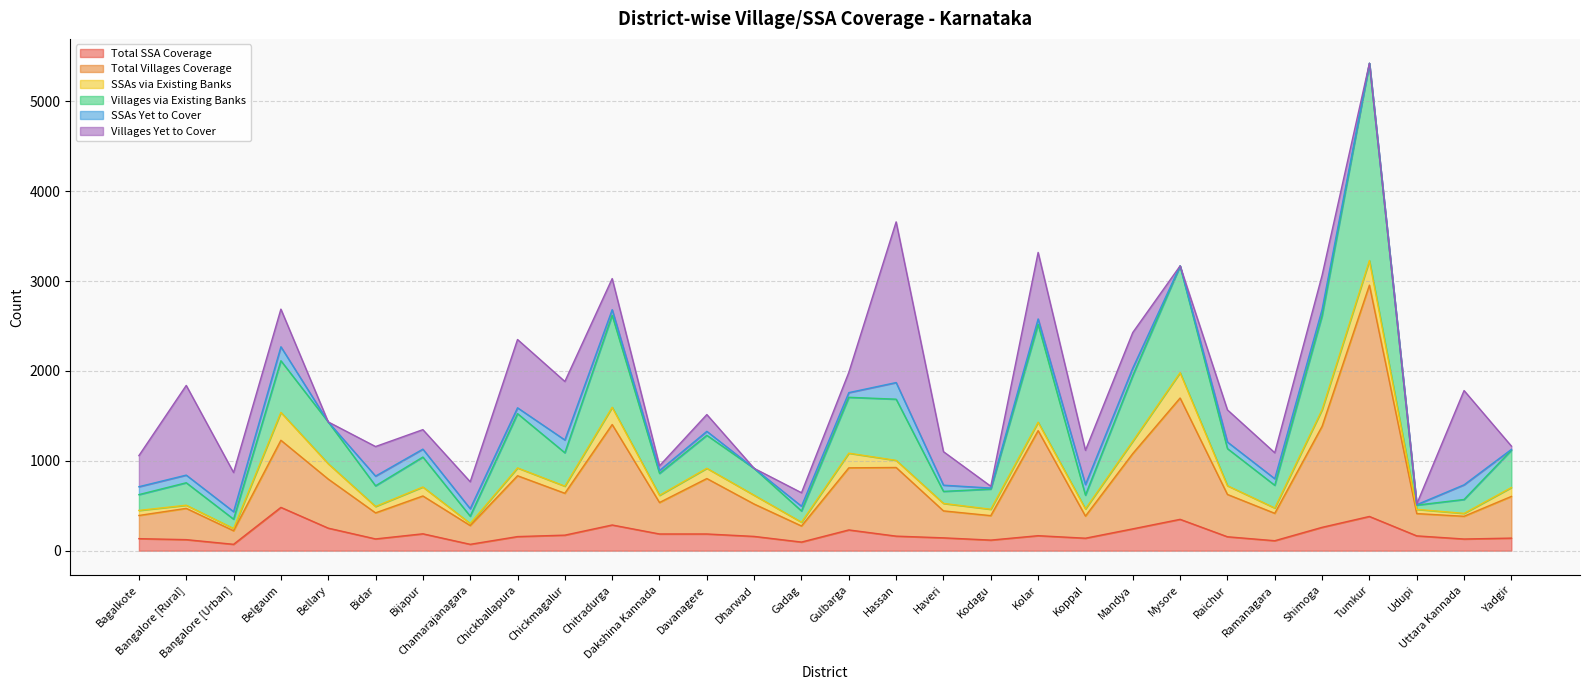

What are all the series names shown in the legend?

Total SSA Coverage, Total Villages Coverage, SSAs via Existing Banks, Villages via Existing Banks, SSAs Yet to Cover, Villages Yet to Cover